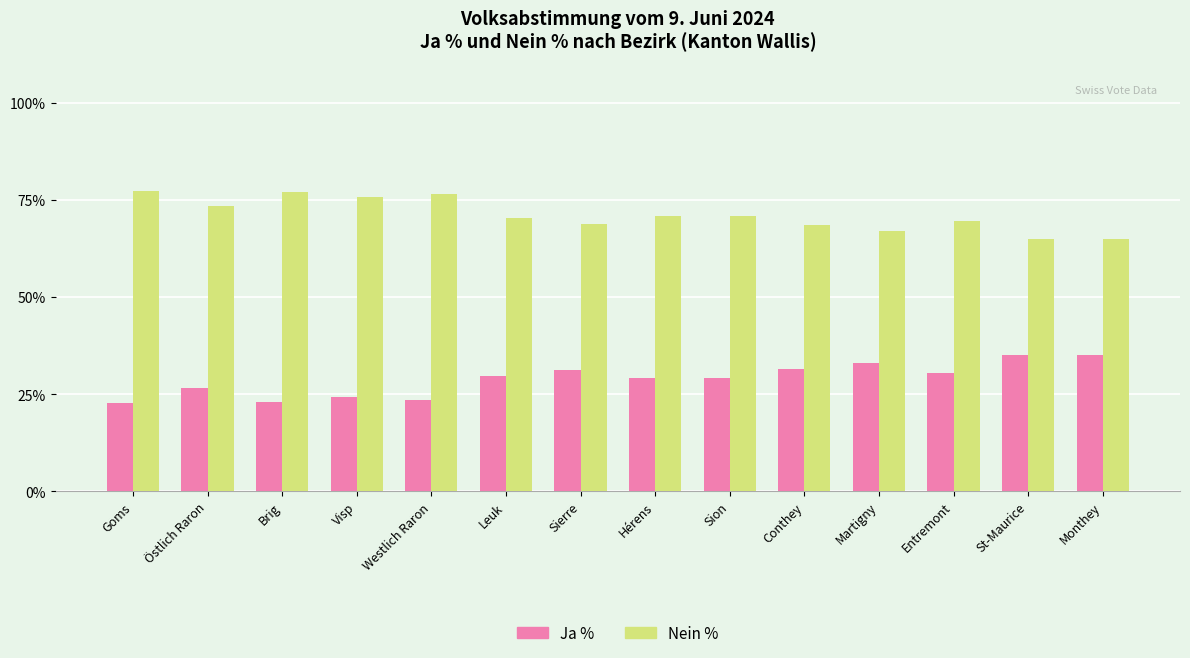

True or false: Ja % has a value of 29.6 at Leuk.

True